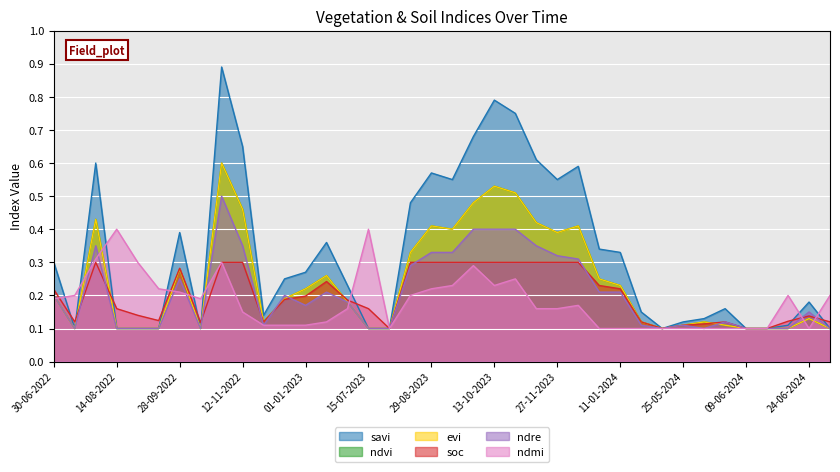

What is the average value of the ndre series?

0.2